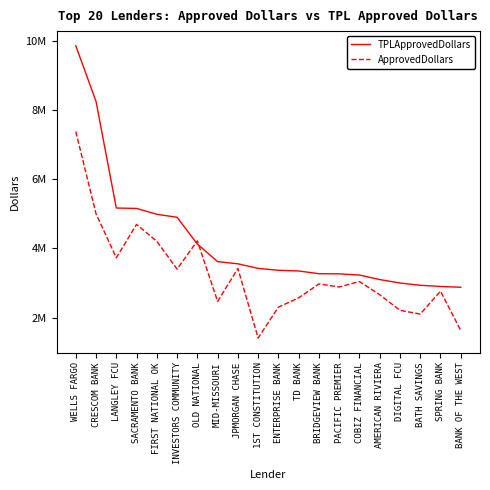

The value of ApprovedDollars at AMERICAN RIVIERA is 2662000. True or false?

True